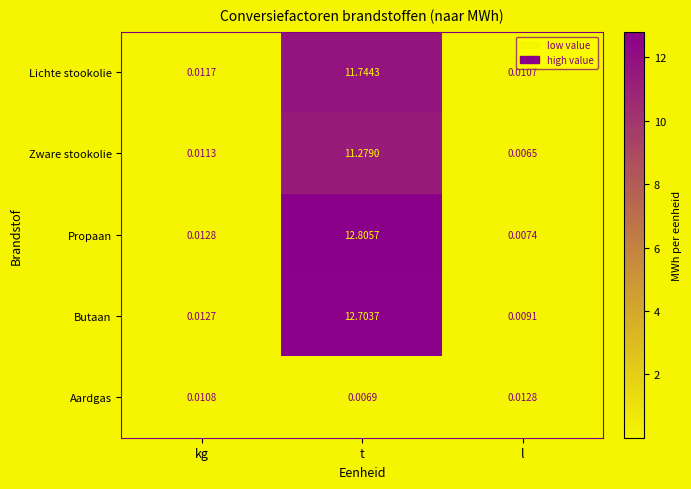

At which label does Zware stookolie reach its peak?

t